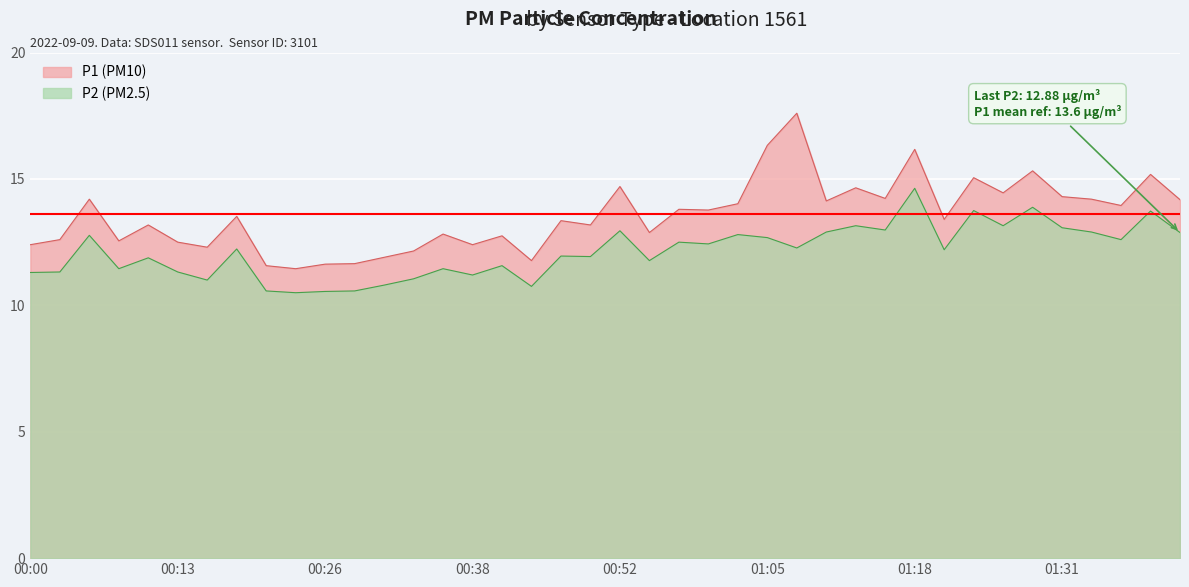

At which category is the sum across all series the highest?

01:18